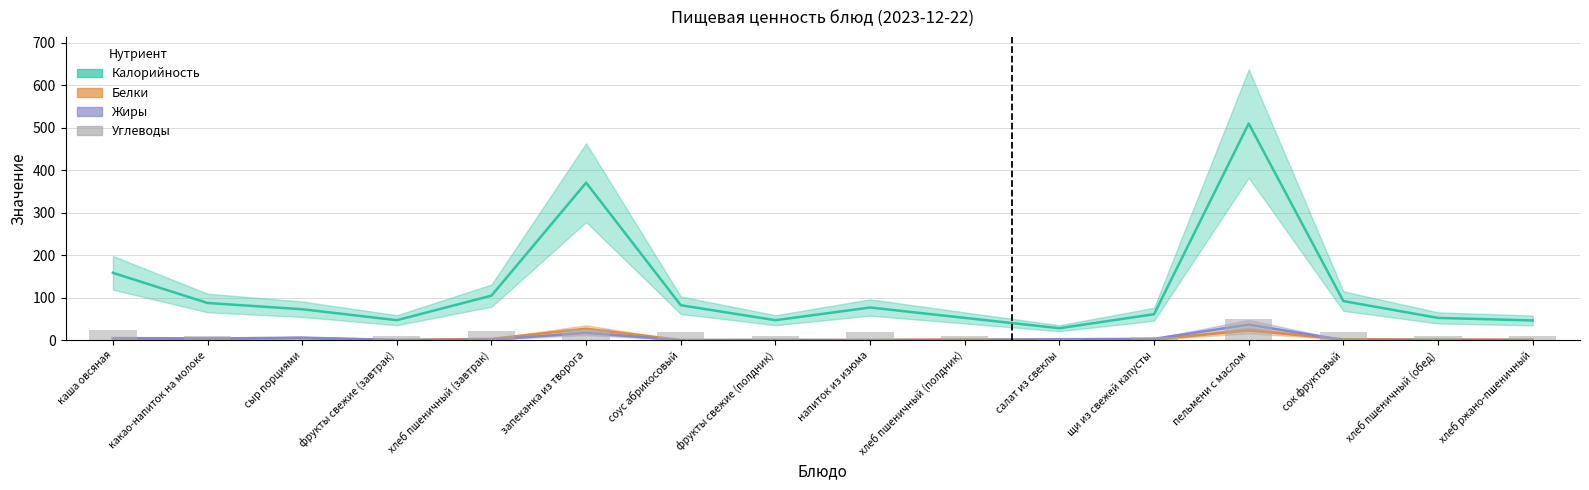

What is the label of the 11th bar from the right?

запеканка из творога